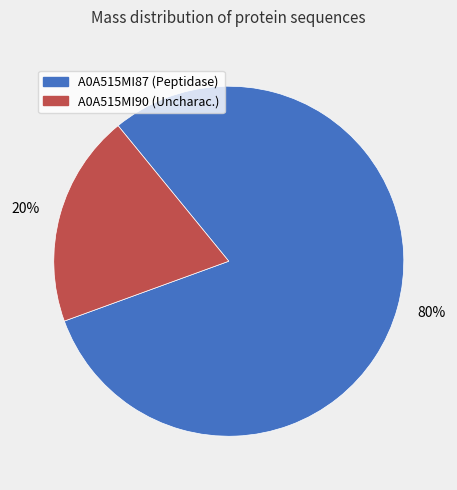

Between 20% and 80%, which is larger?

80%